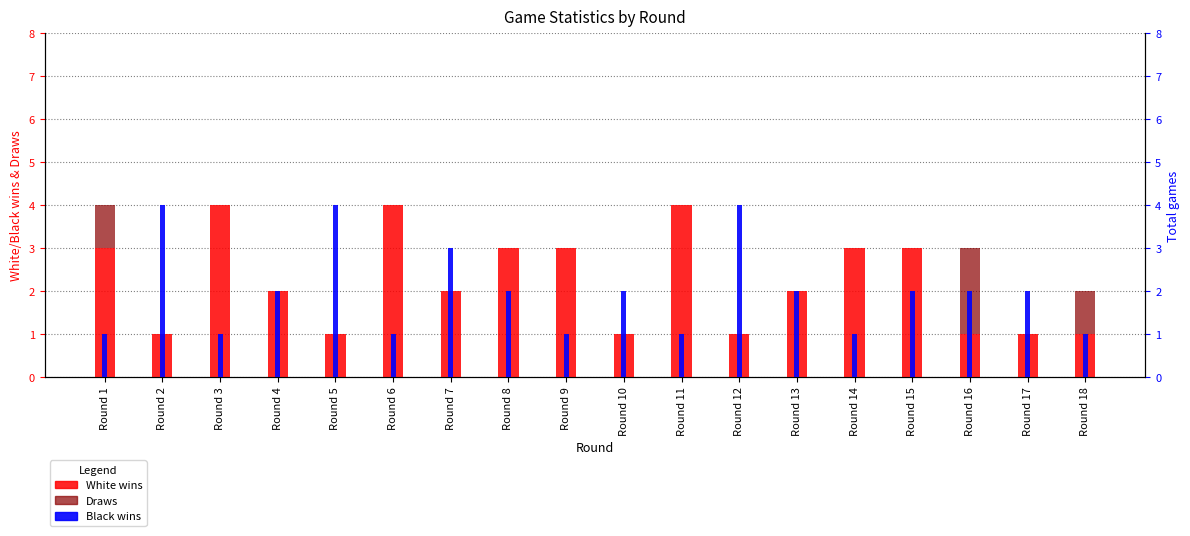

How many values in the White wins series are below 2?

7